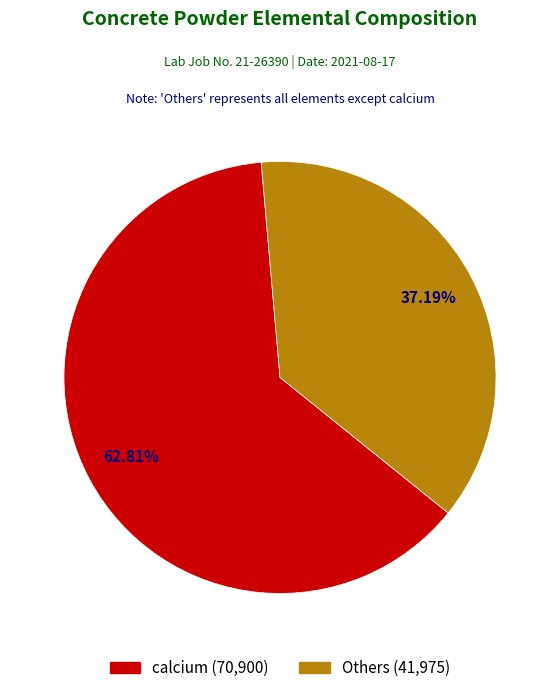

Is there any slice that represents more than half of the pie?

Yes